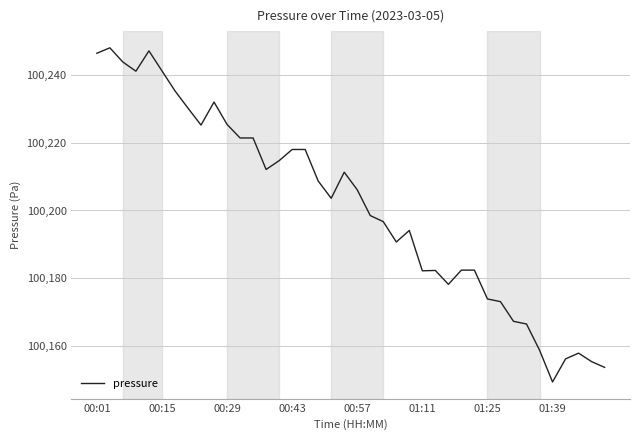

What is the minimum value shown in the chart?

100149.4